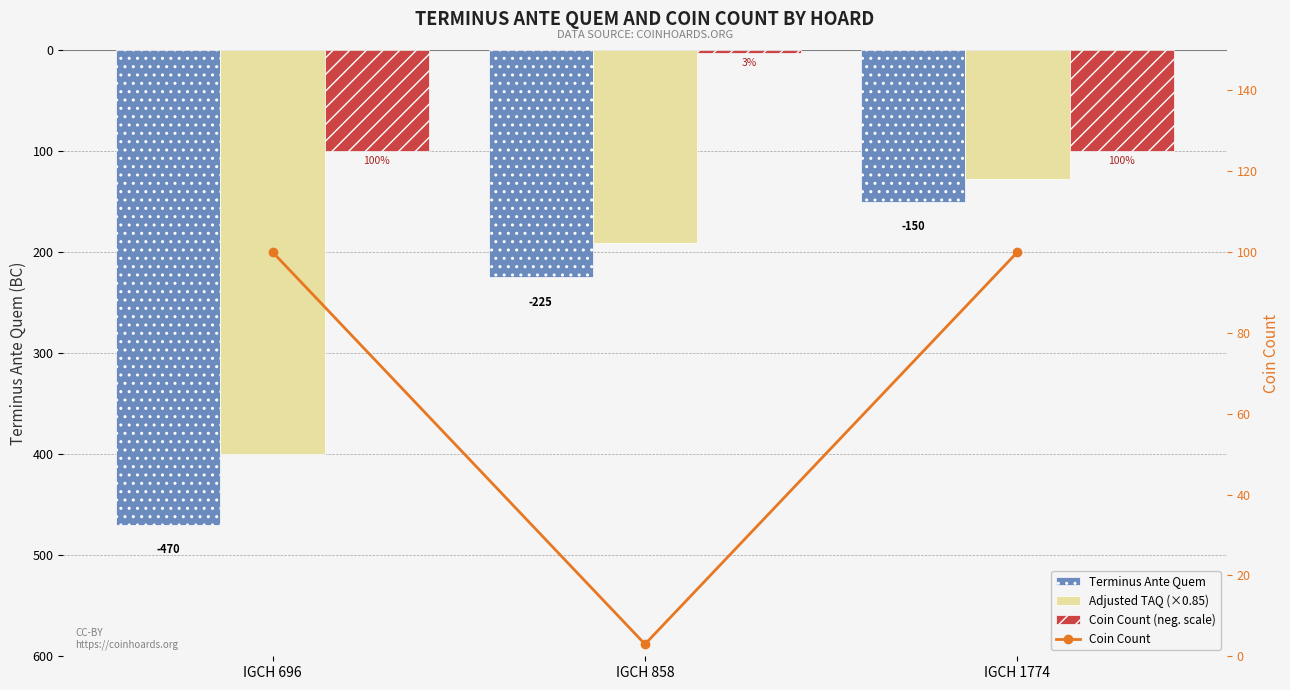

What is the smallest value displayed?

-470.0